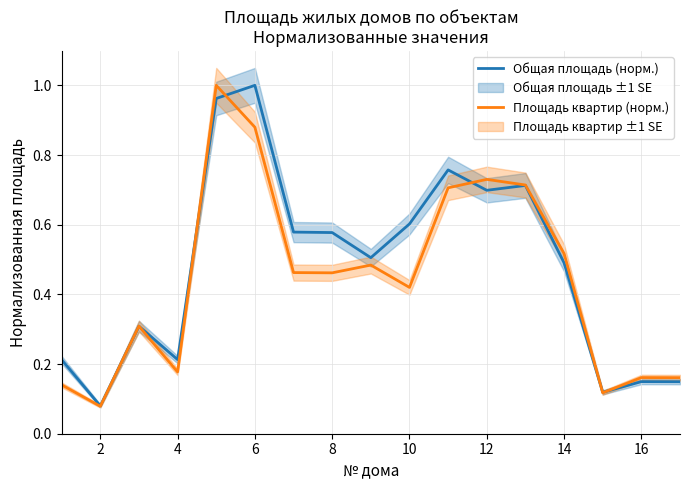

At how many categories does at least one series exceed 0?

17